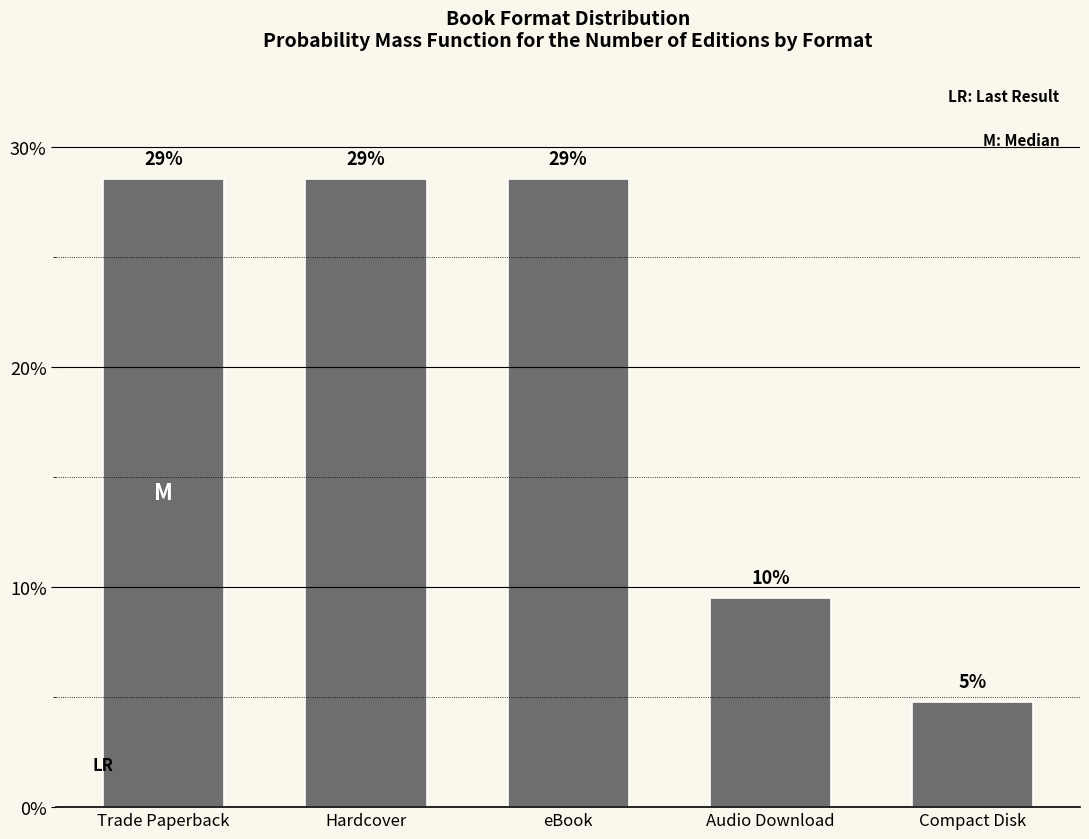

Does the chart contain any negative values?

No